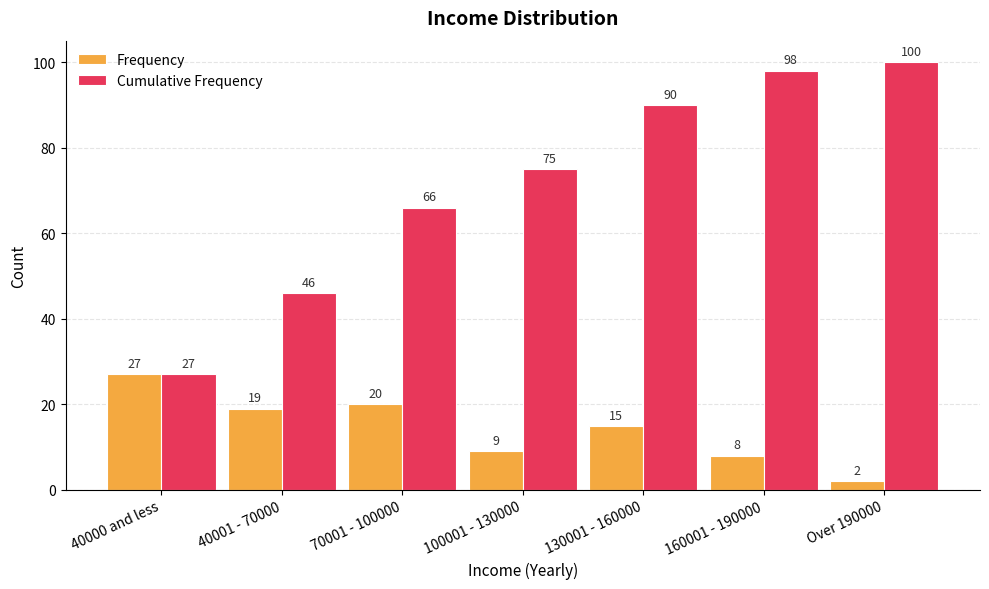

How many groups of bars are there?

7